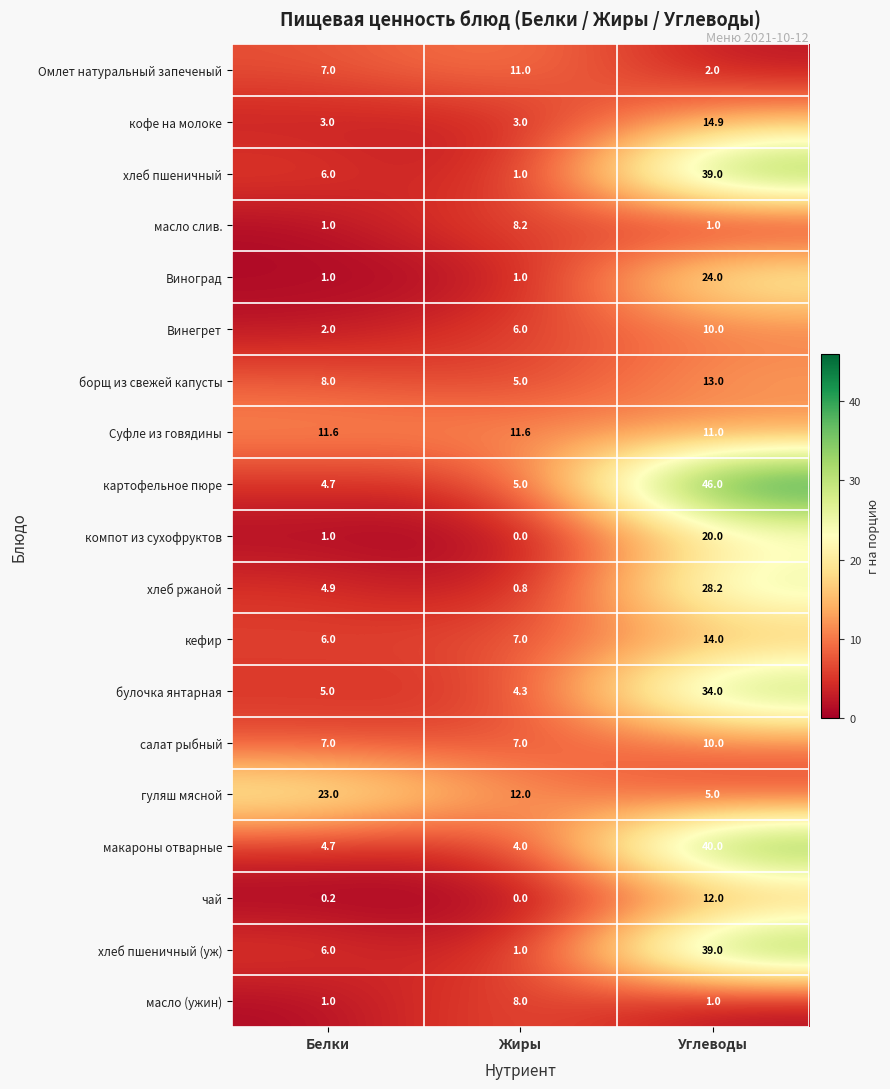

How many distinct data groups are displayed?

19